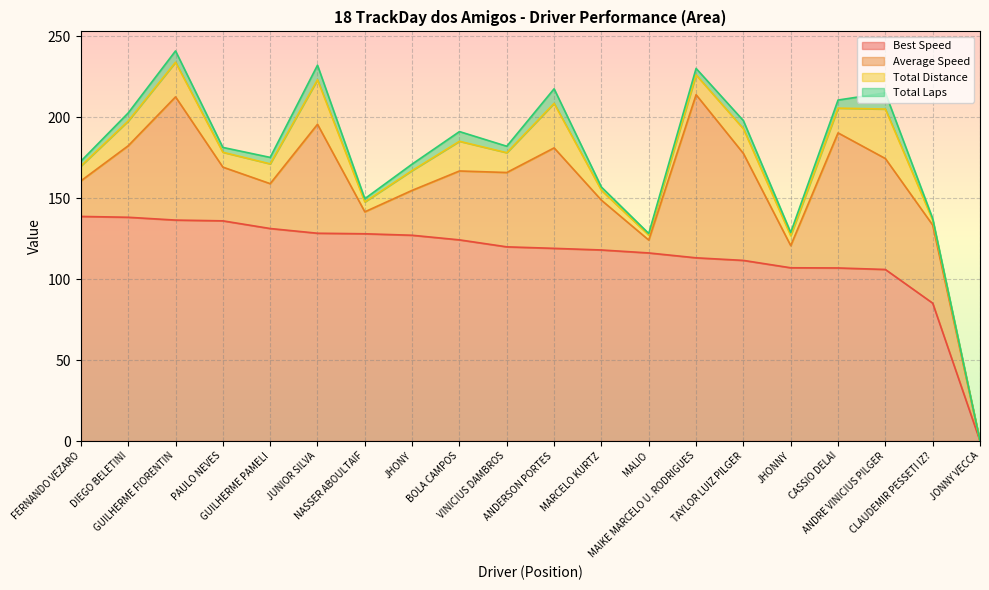

Does the chart display data point markers on the line(s)?

No